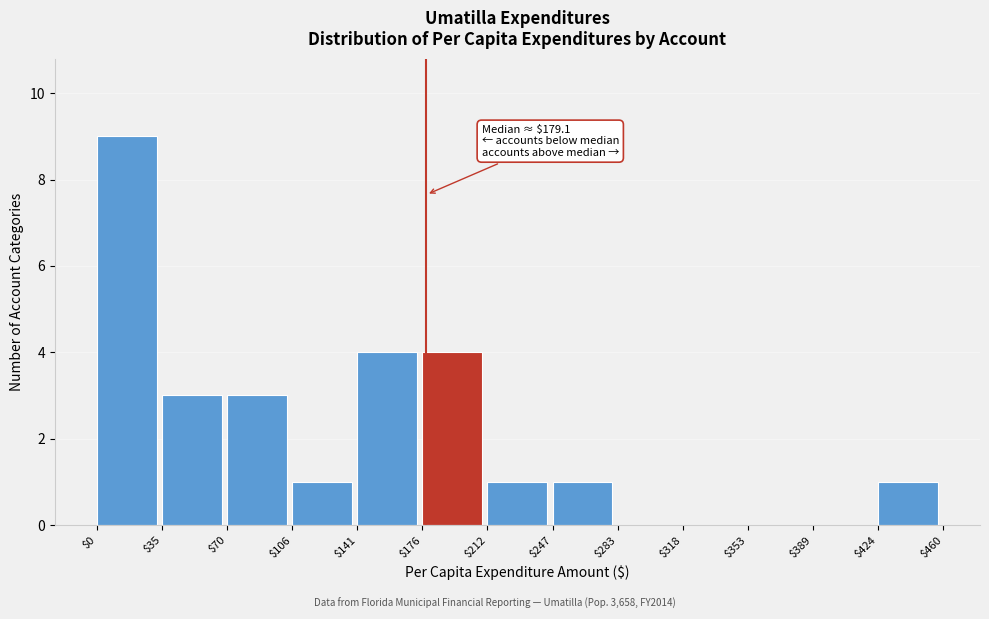

Which range on the x-axis has the tallest bar?

$0 to $35